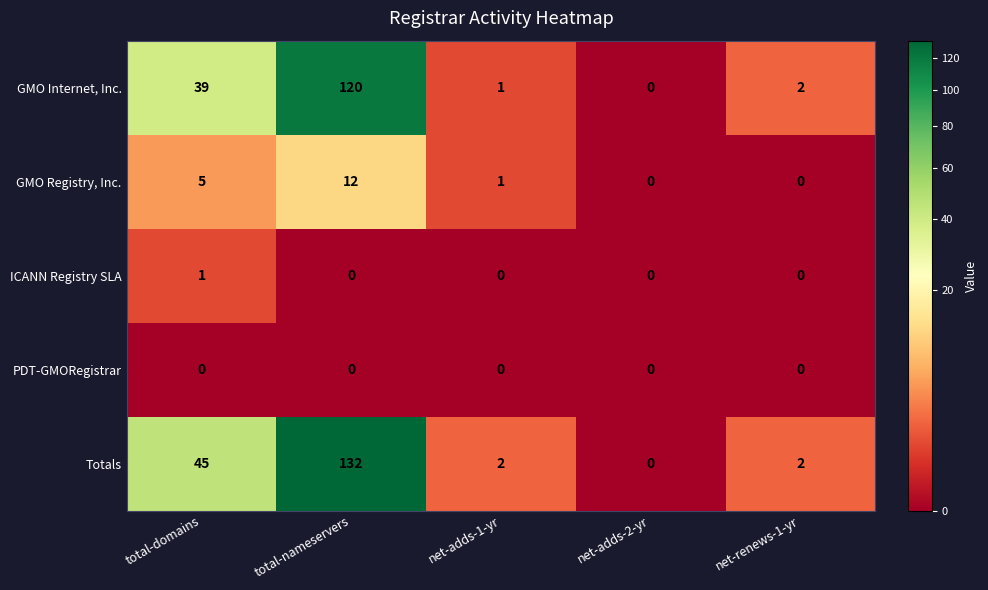

Which series has the largest range (max minus min)?

Totals